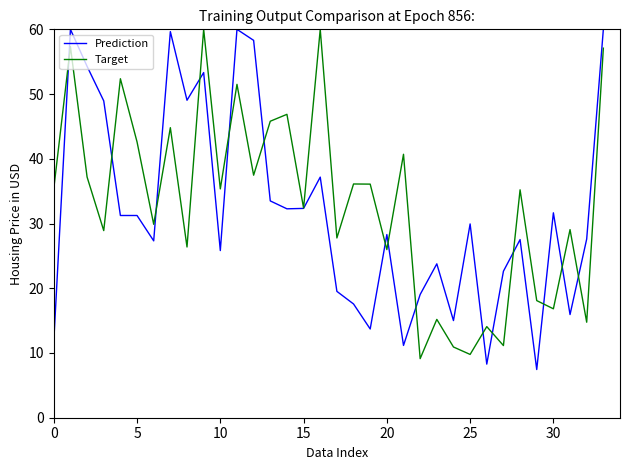

Does the chart display data point markers on the line(s)?

No